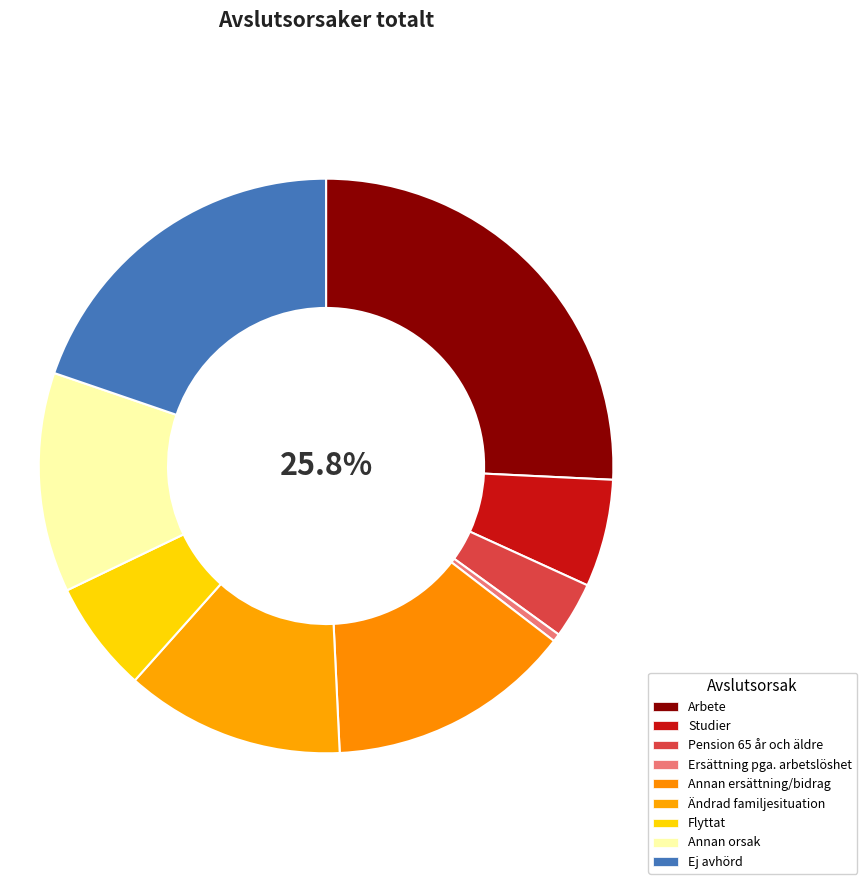

How many segments does this pie chart have?

9